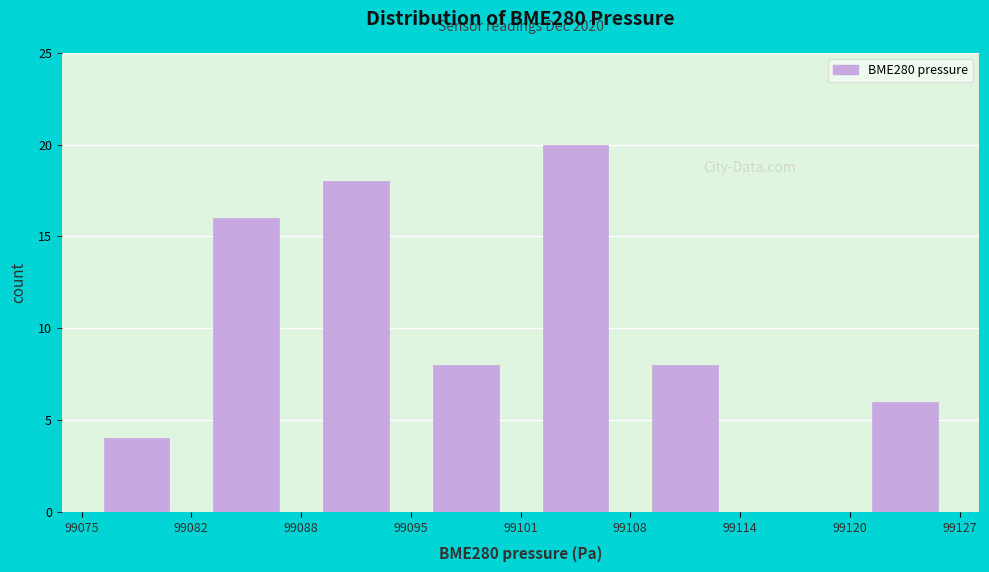

Which range on the x-axis has the tallest bar?

99101 to 99108